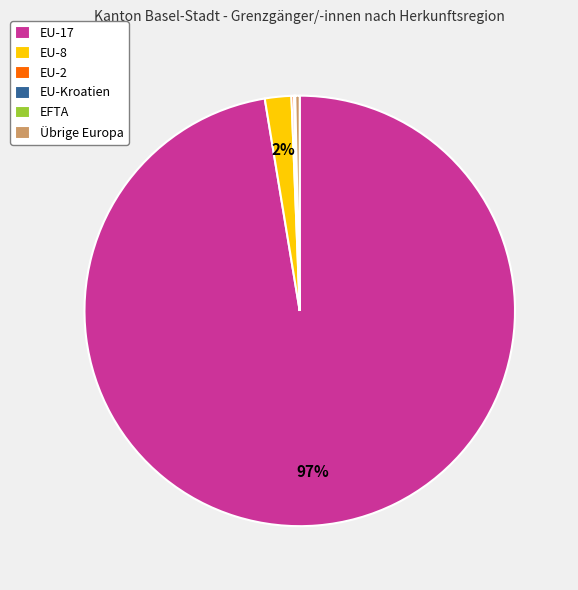

Does EU-17 account for over 50% of the chart?

Yes